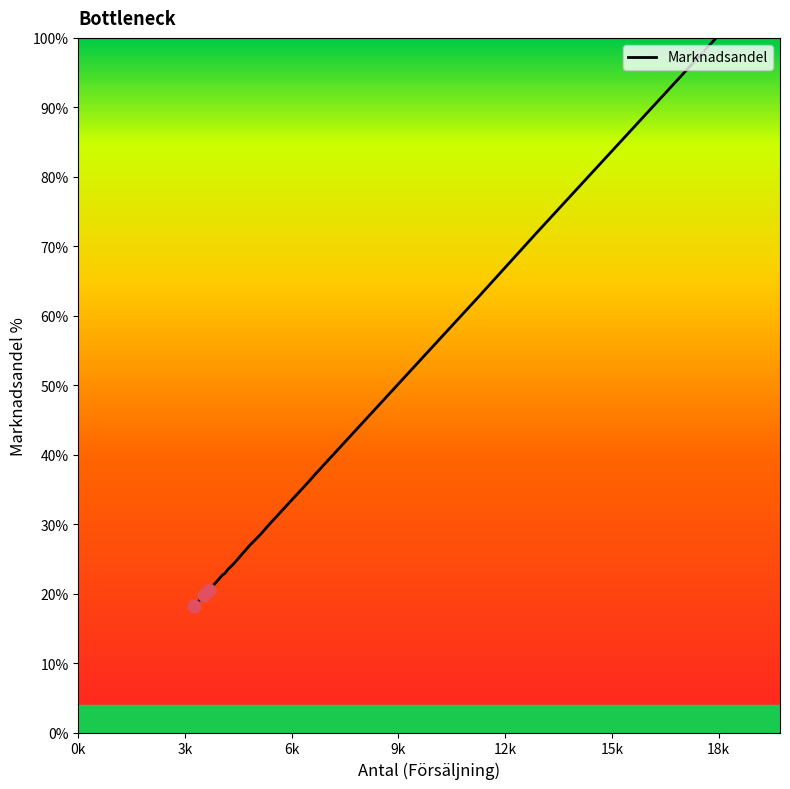

What is the difference between the maximum and minimum values?

81.8